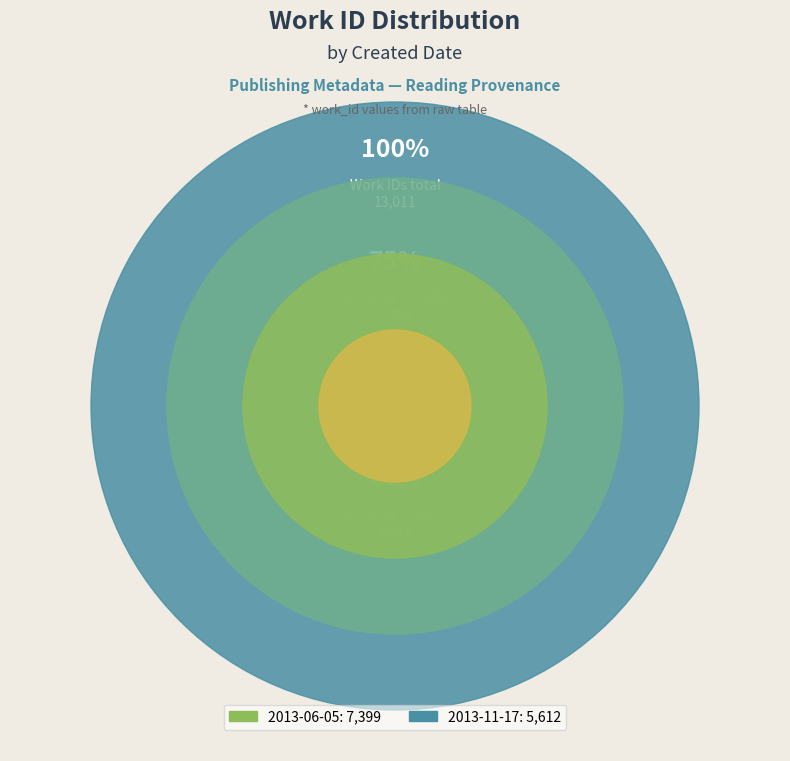

Does 2013-11-17 account for over 50% of the chart?

No